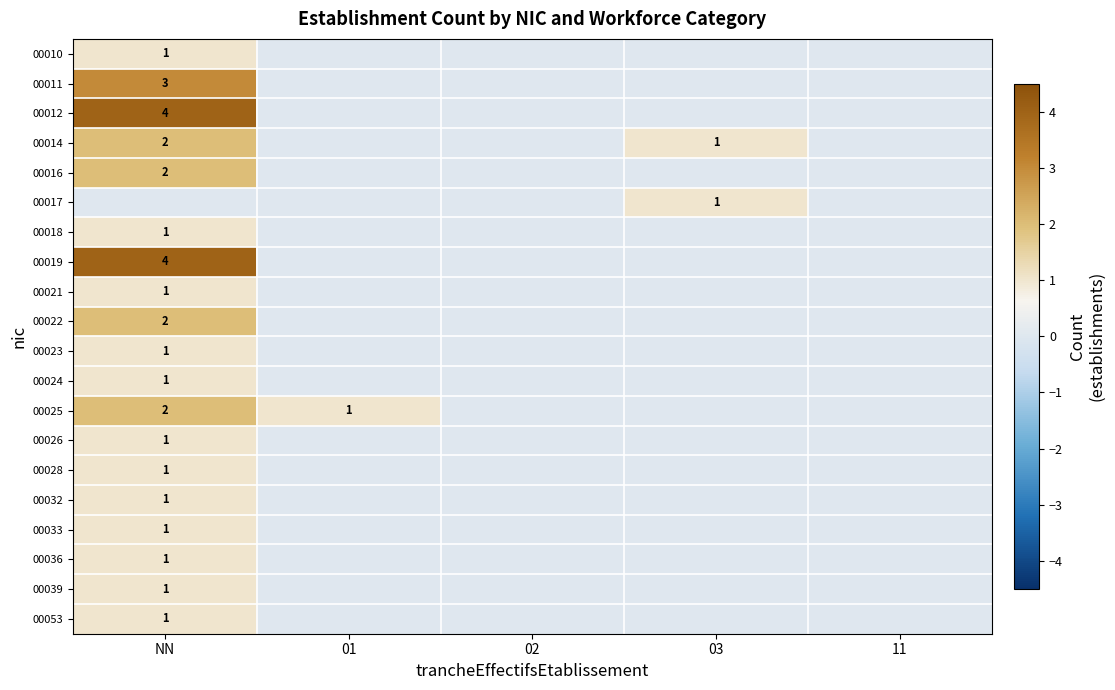

The 00039 series shows 1 at NN. True or false?

True